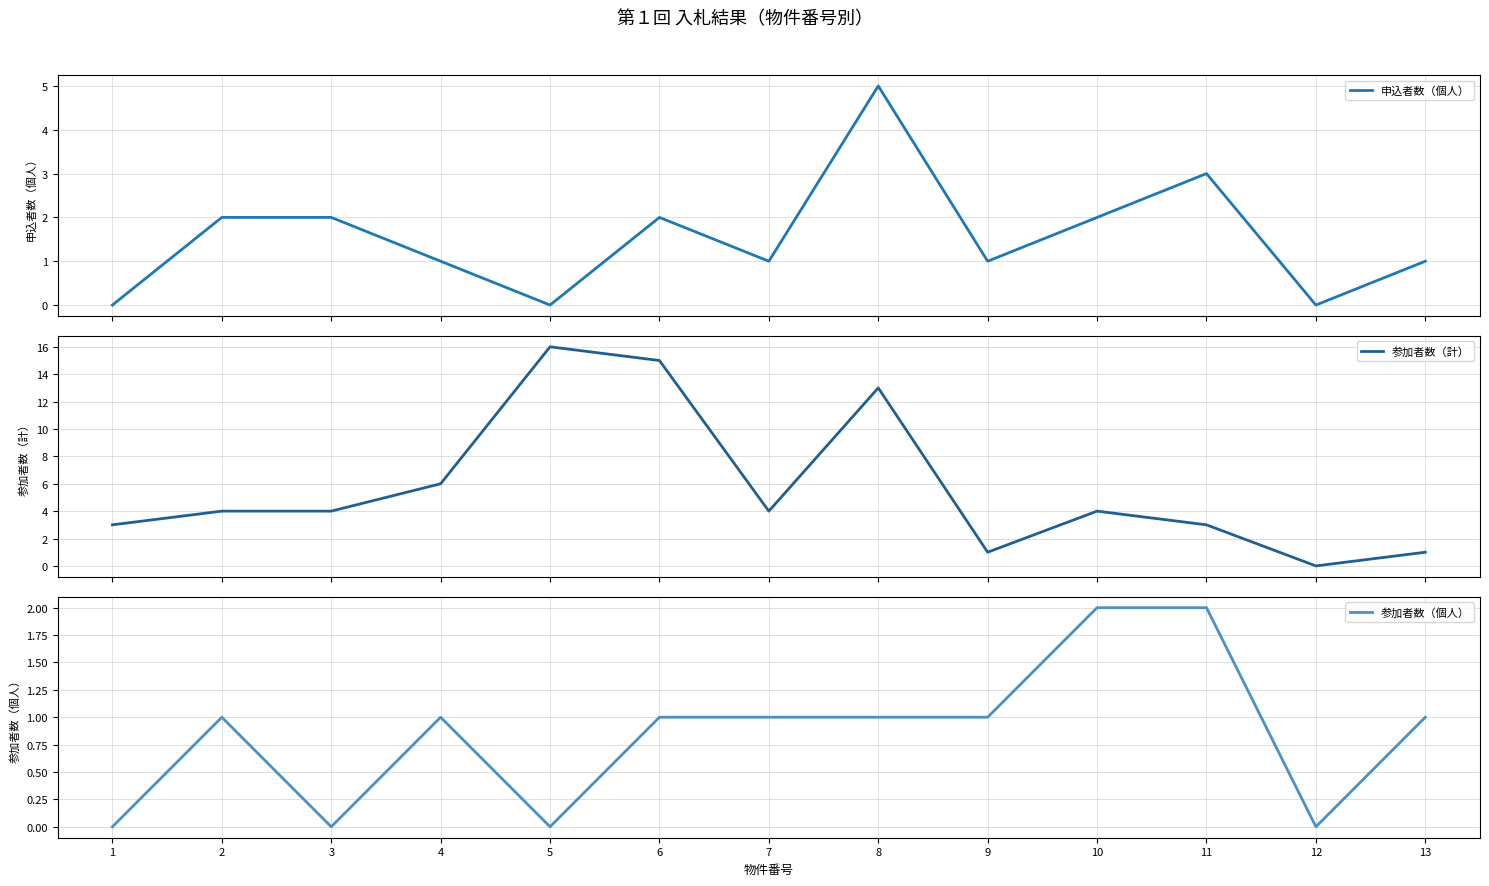

In 参加者数（計）, how many points are higher than both neighbors (excluding endpoints)?

3